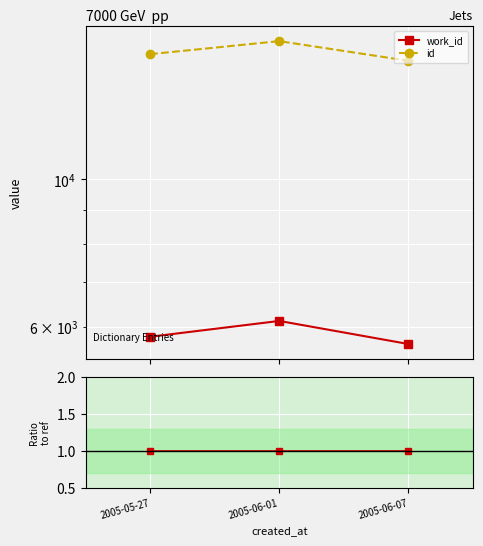

How many data points does each series have?

3